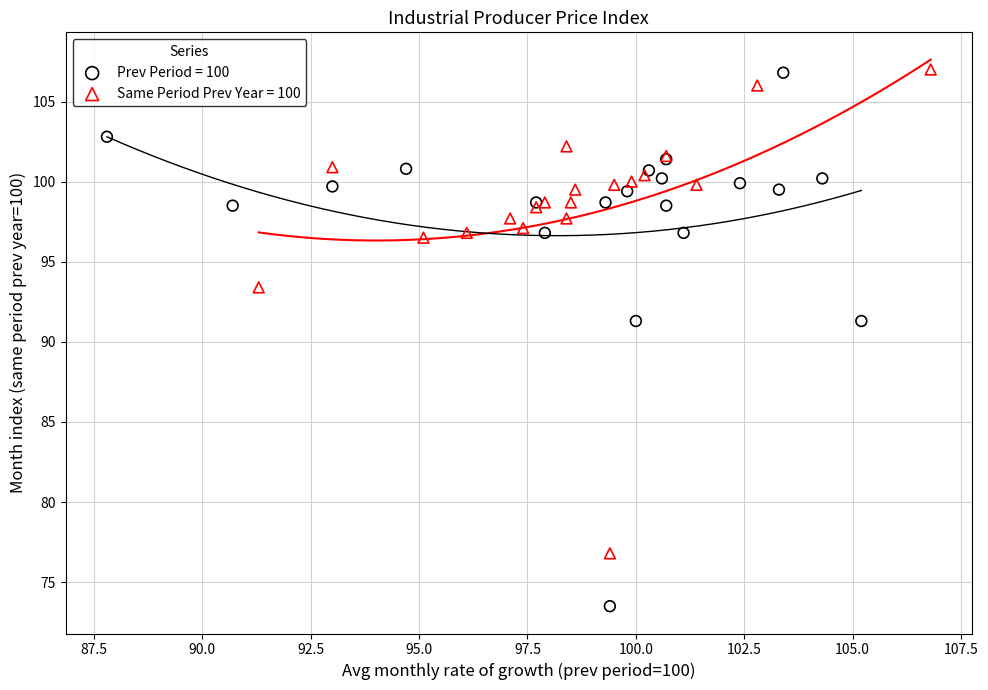

Which series has the widest spread of Y values?

Prev Period = 100